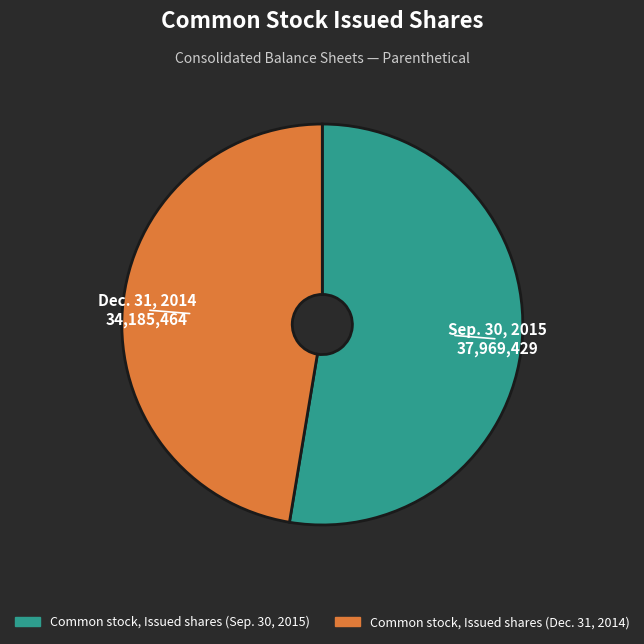

How many segments does this pie chart have?

2